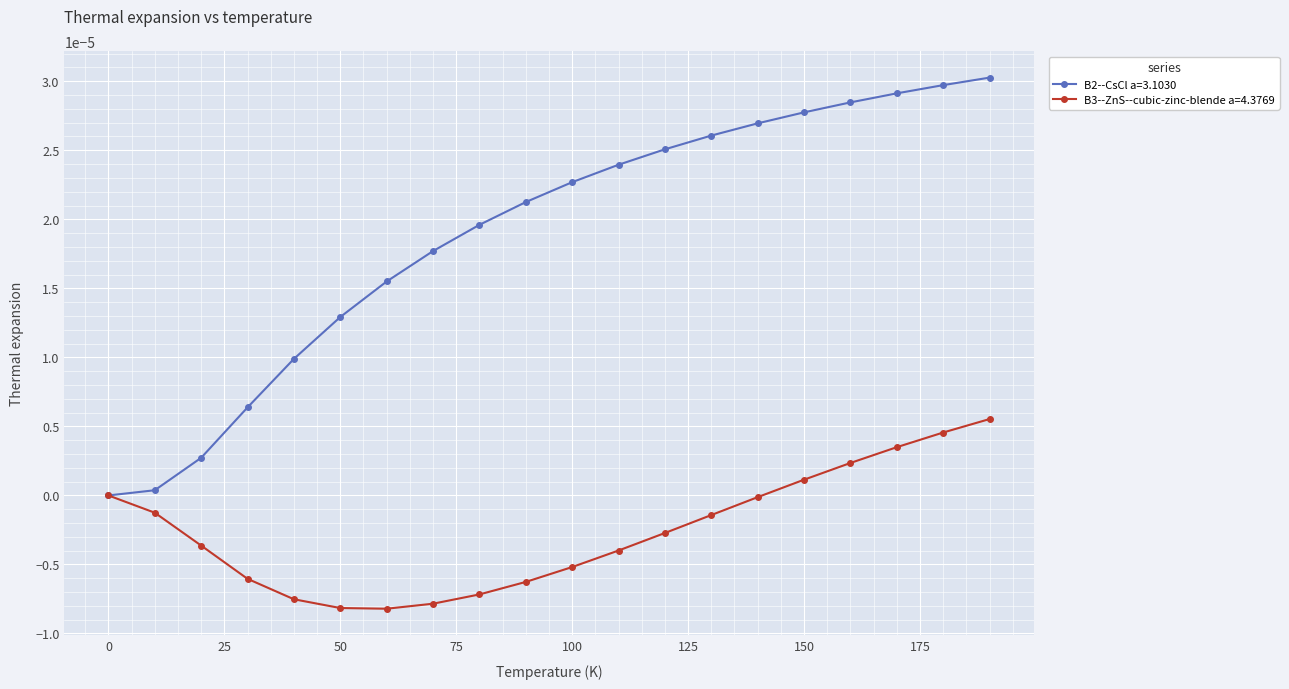

Which series has the widest spread of values?

B2--CsCl a=3.1030